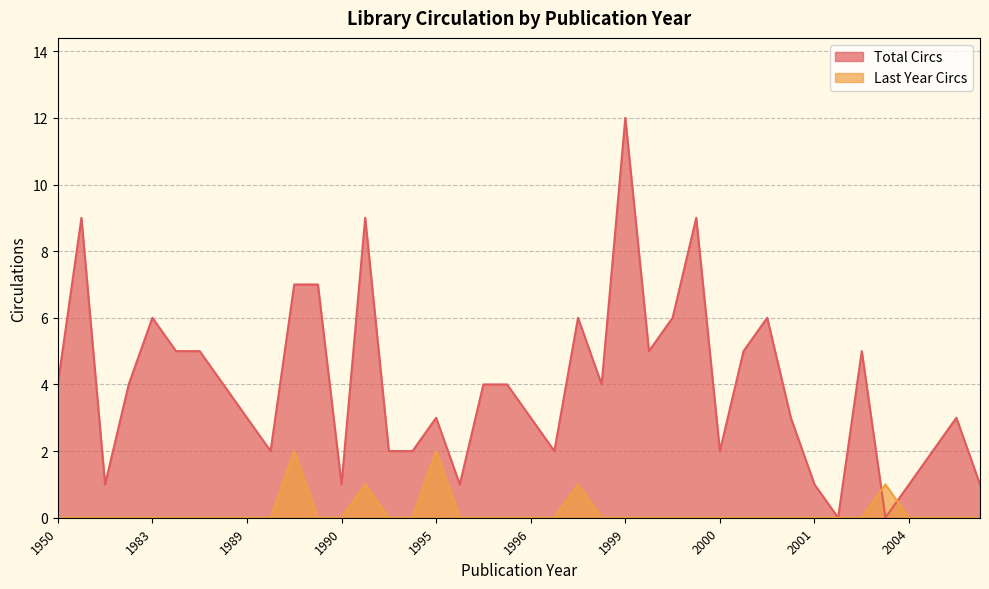

True or false: Last Year Circs has a value of 1 at 2002.

False